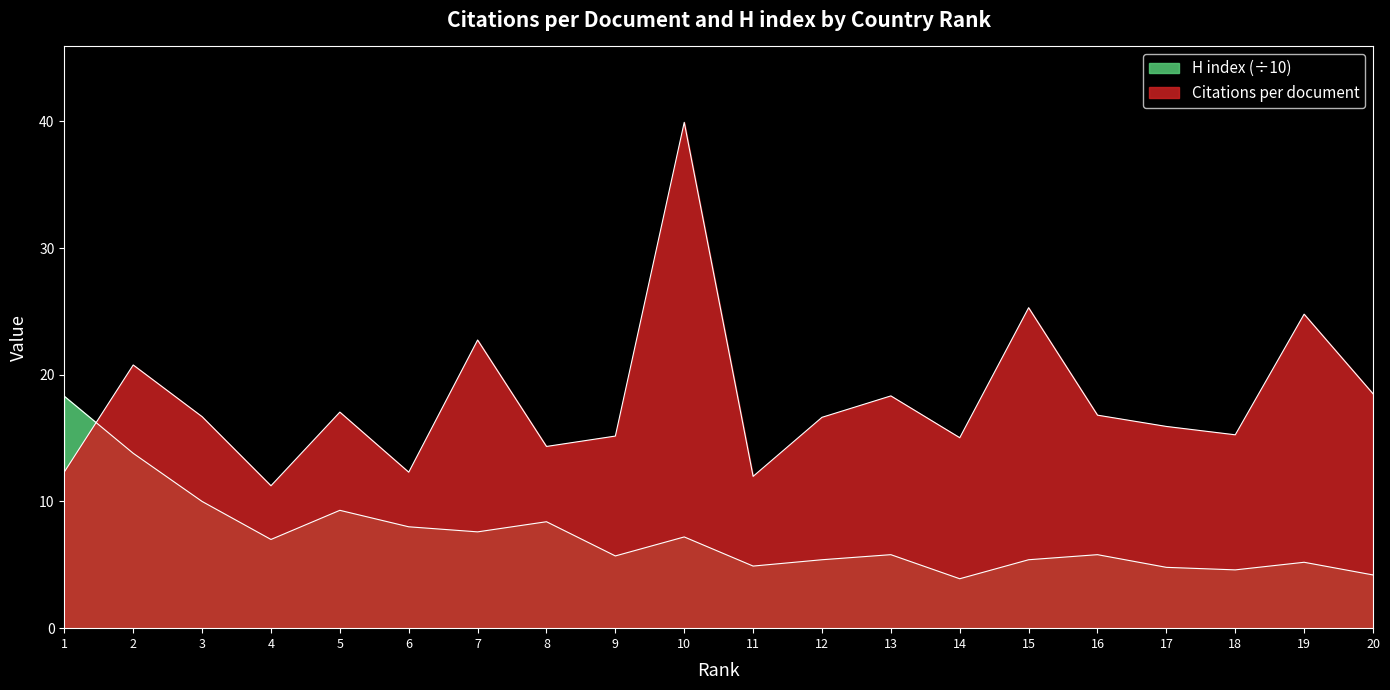

Which series has the largest range (max minus min)?

Citations per document